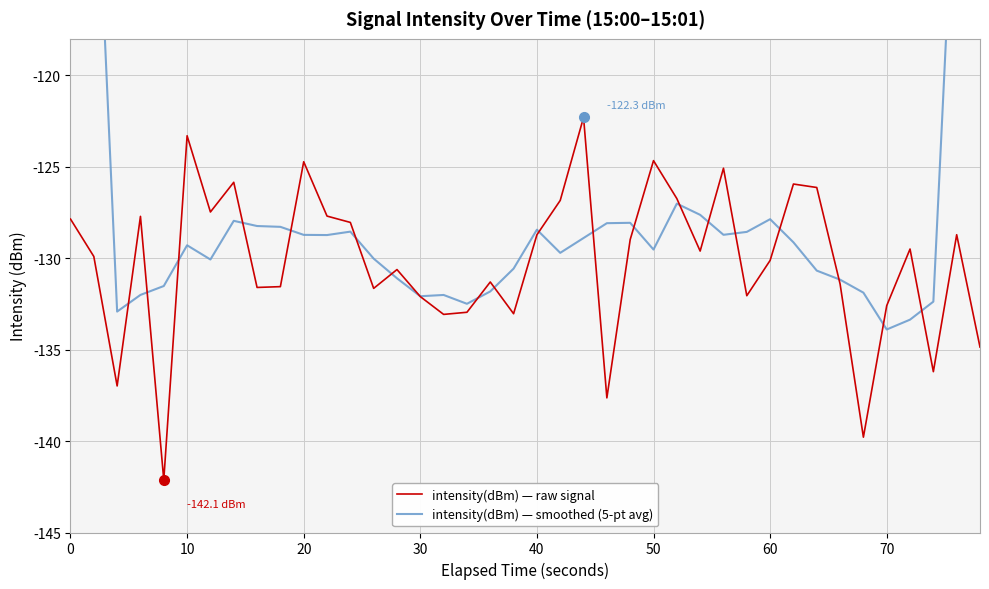

The value of intensity(dBm) — raw signal at 0 is -71.8. True or false?

False